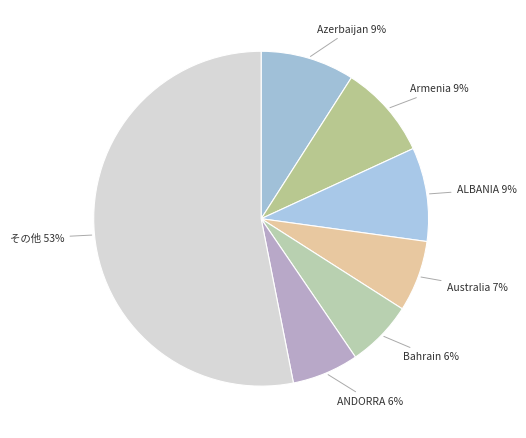

How many segments does this pie chart have?

7